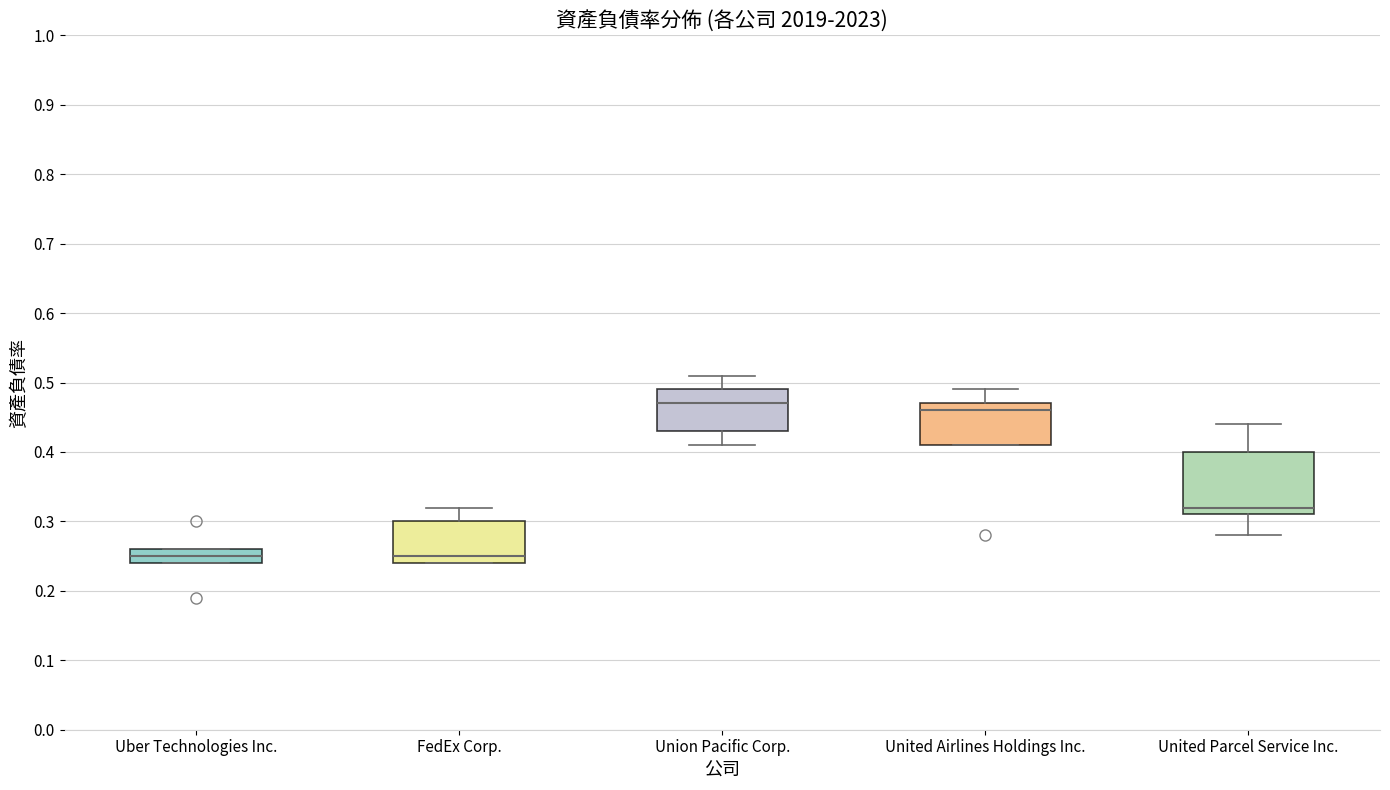

Where does the lower whisker of the box for Union Pacific Corp. end on the y-axis? The values are not printed on the chart, so give them approximately, as read against the axis.

0.41